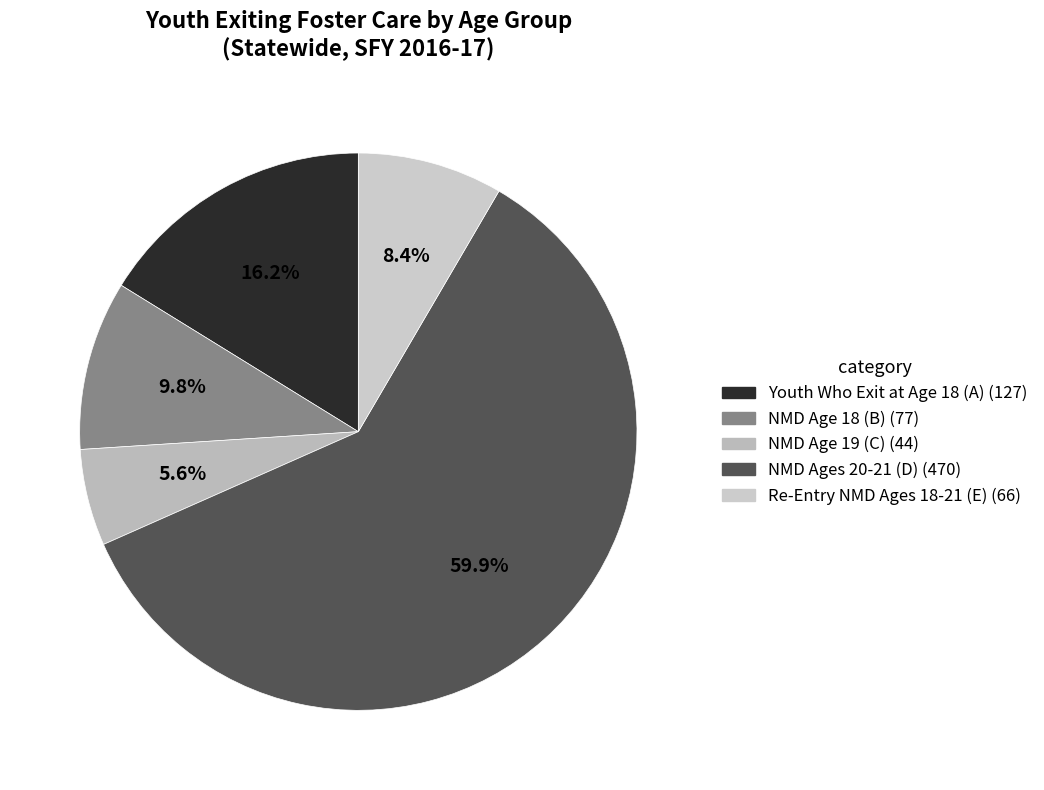

To the nearest percent, what is the difference between the largest and smallest slice percentages?

54%